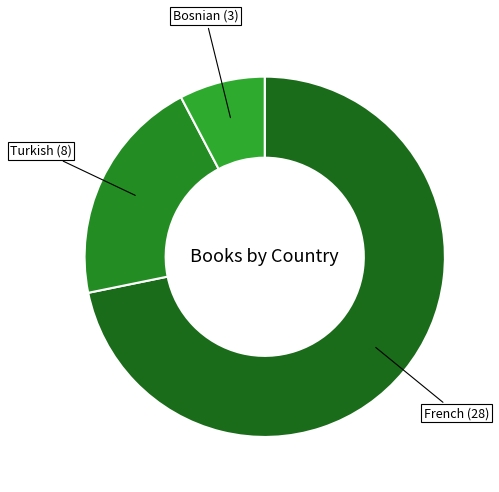

How many segments does this pie chart have?

3